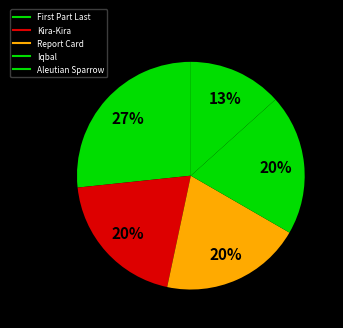

Rank the categories by value from lowest to highest.

Aleutian Sparrow, Kira-Kira, Report Card, Iqbal, First Part Last